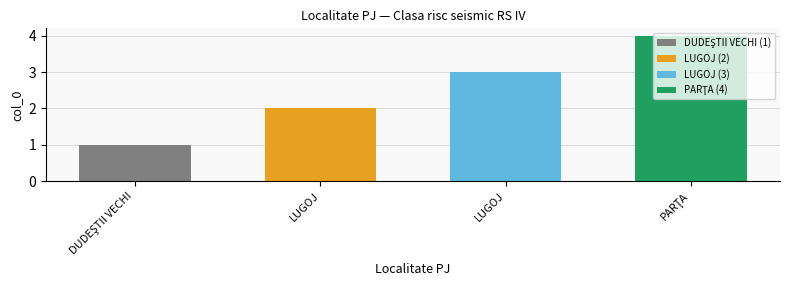

How many categories are shown in the chart?

4